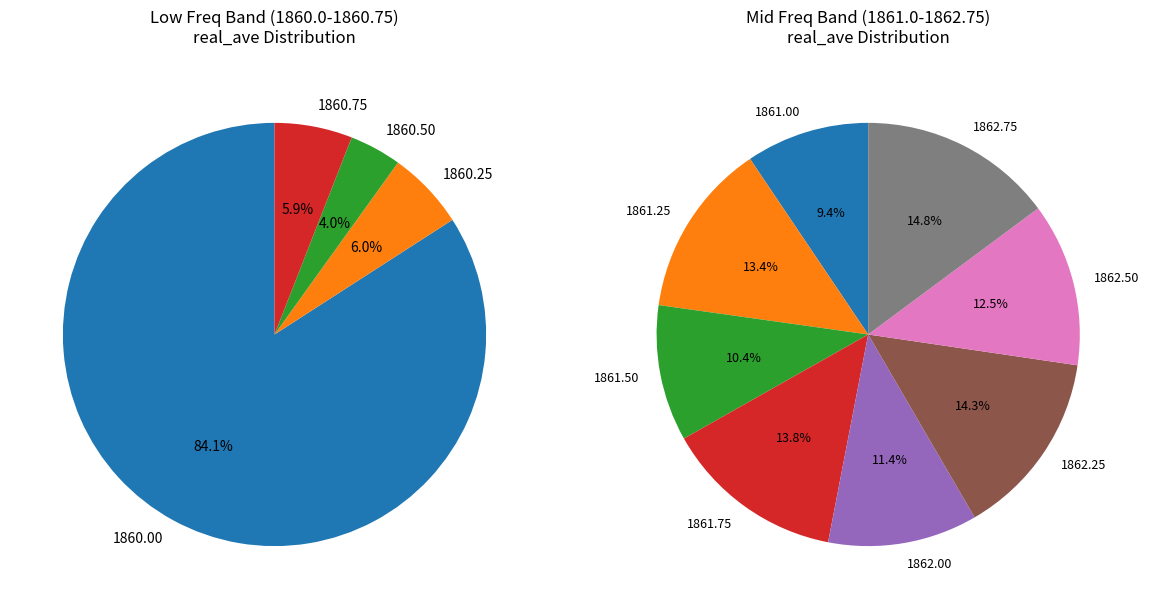

What is the smallest slice in the pie chart?

1860.5